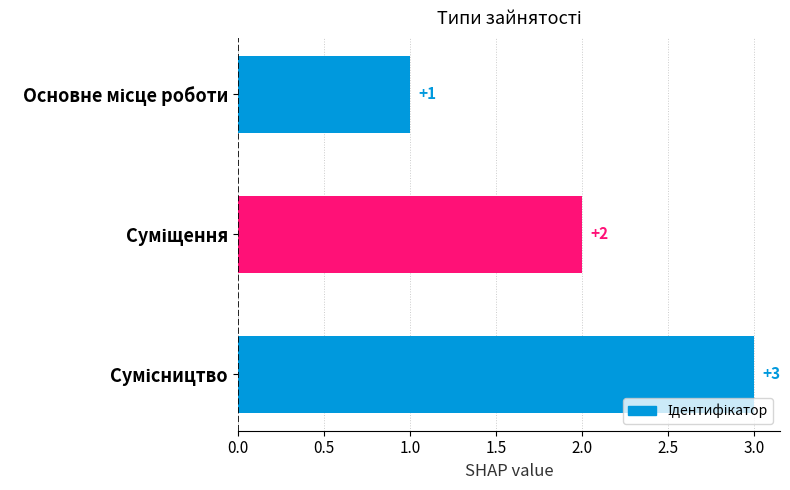

What is the sum of all values?

6